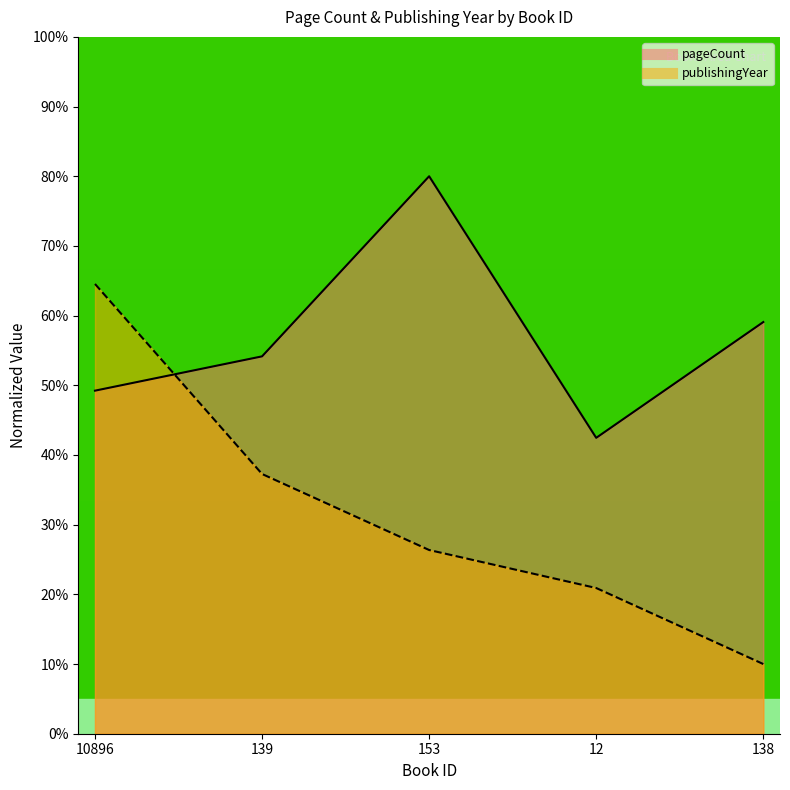

Which series has the largest total across all categories?

pageCount